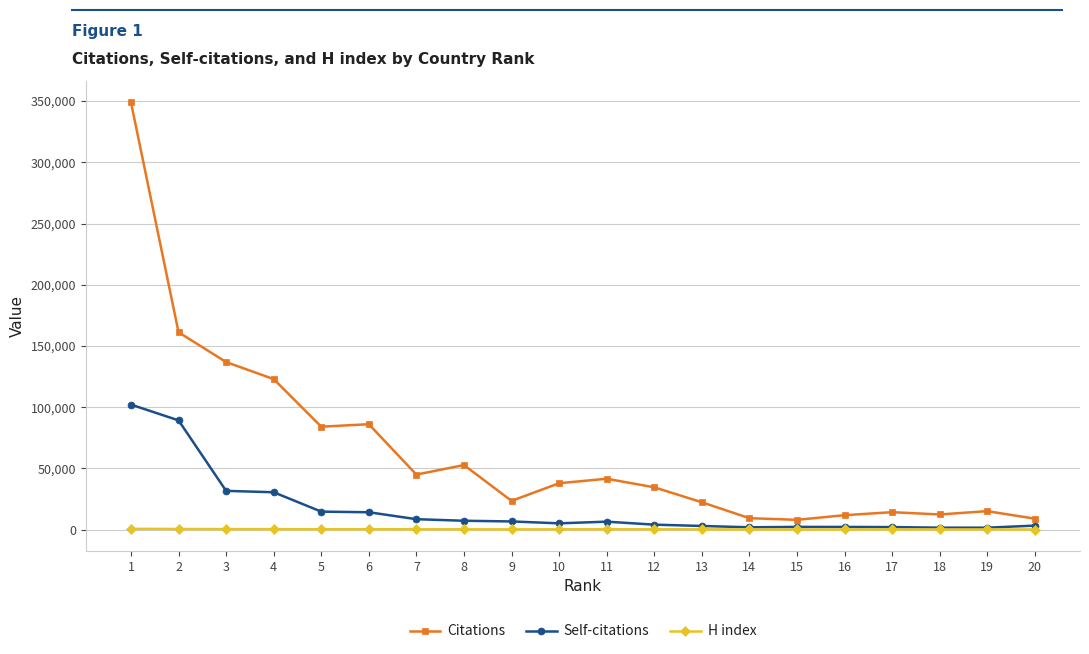

The Citations series shows 34594 at 12. True or false?

True